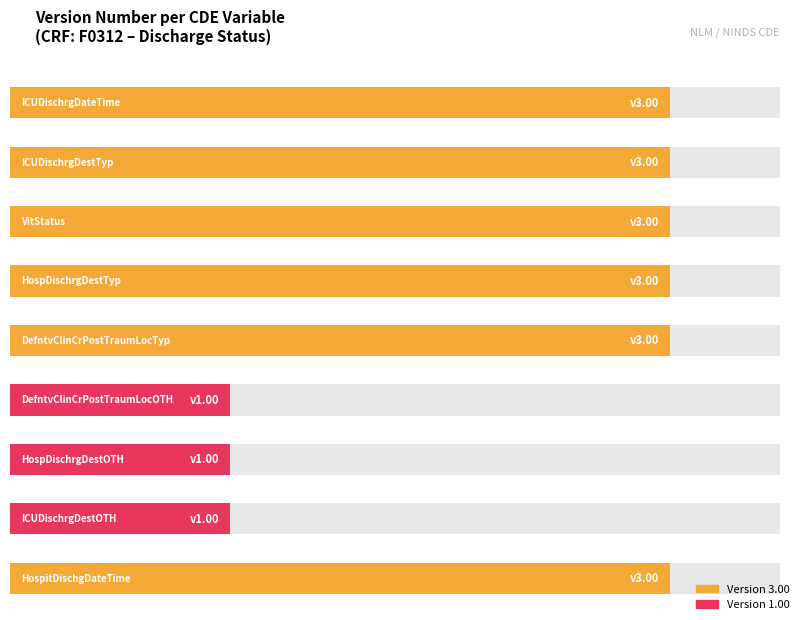

Rank the categories by value from lowest to highest.

DefntvClinCrPostTraumLocOTH, HospDischrgDestOTH, ICUDischrgDestOTH, ICUDischrgDateTime, ICUDischrgDestTyp, VitStatus, HospDischrgDestTyp, DefntvClinCrPostTraumLocTyp, HospitDischgDateTime